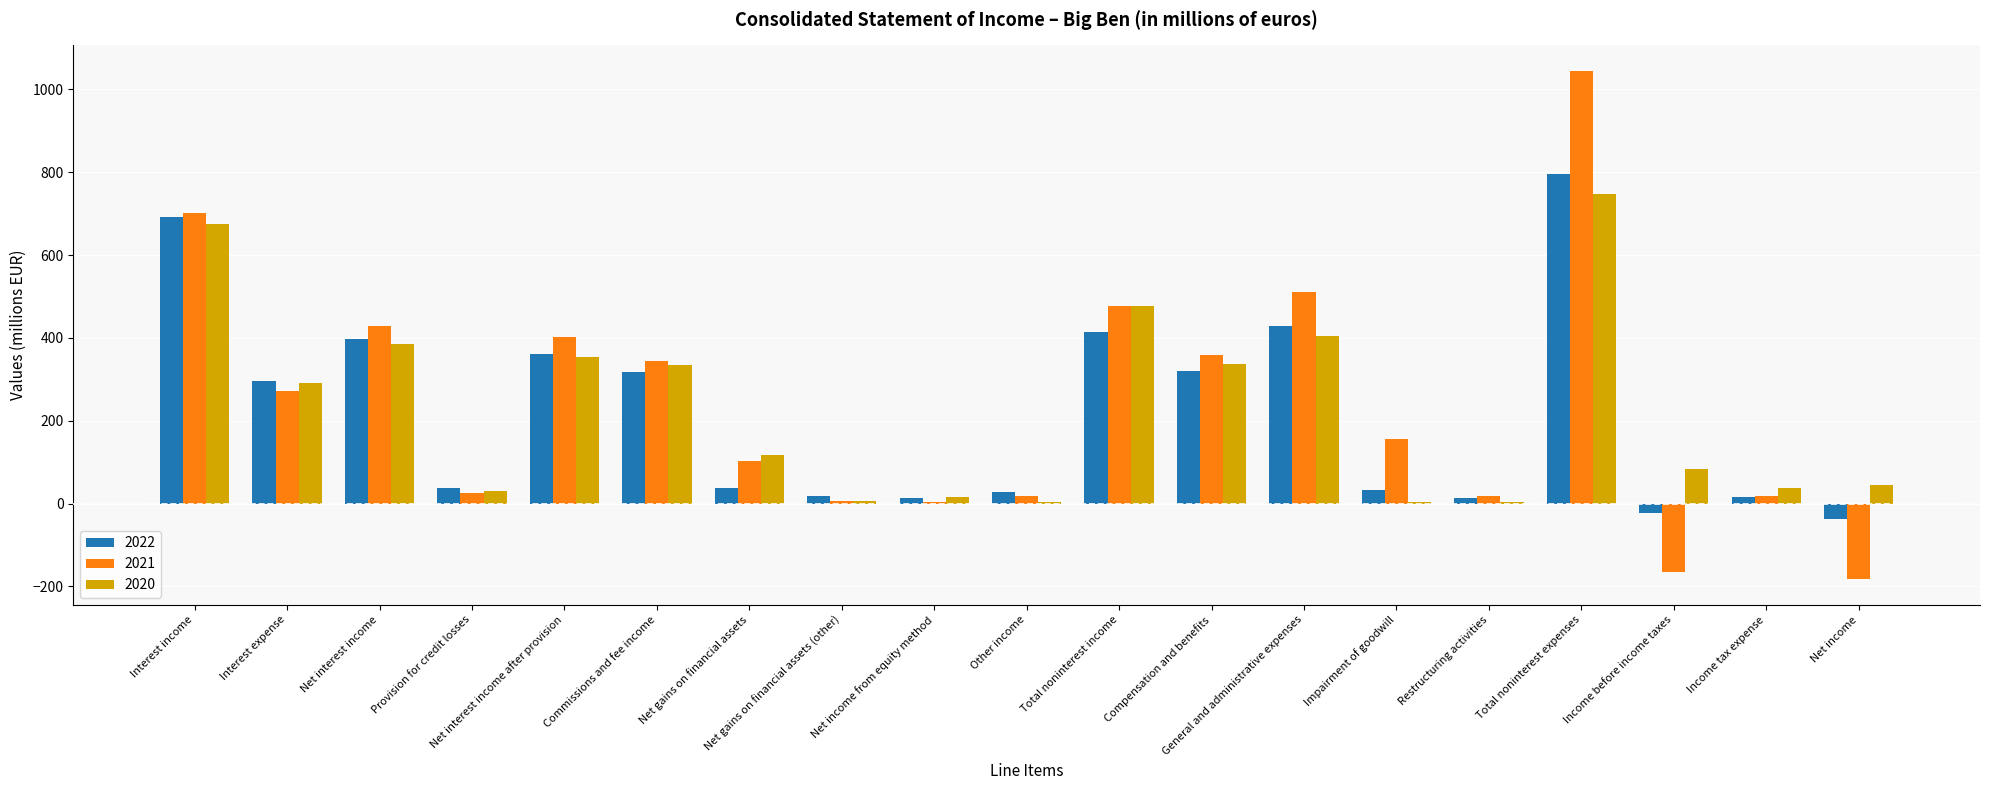

At which category is the sum across all series the highest?

Total noninterest expenses